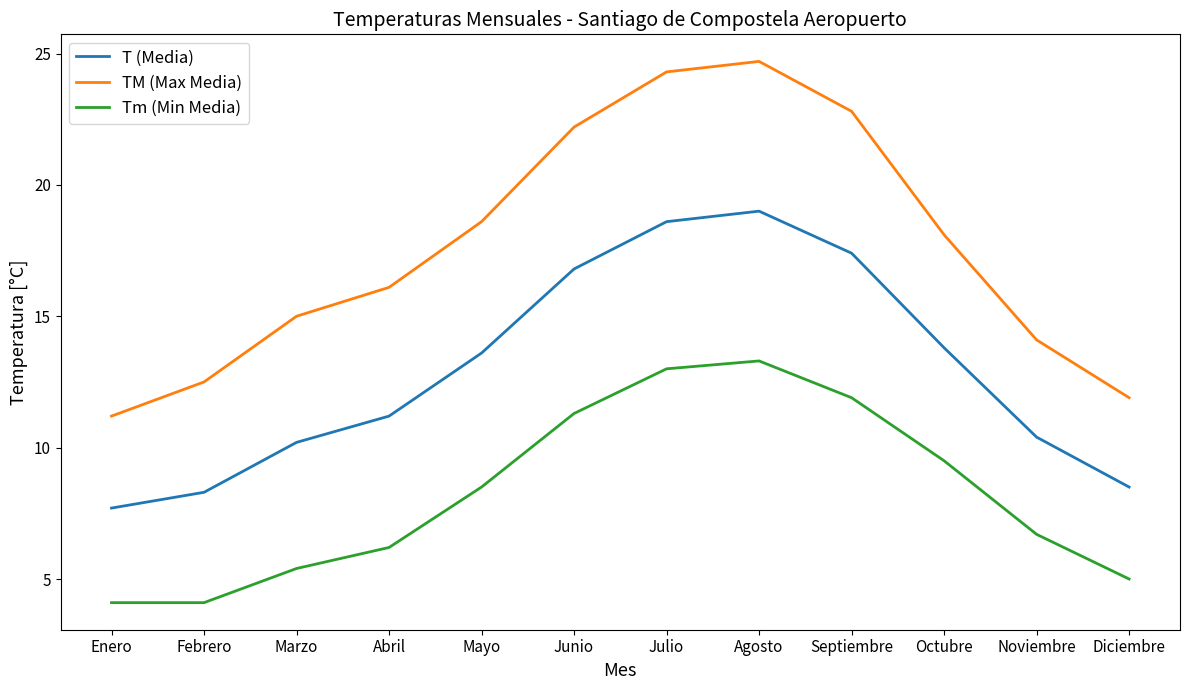

At which category is the sum across all series the highest?

Agosto